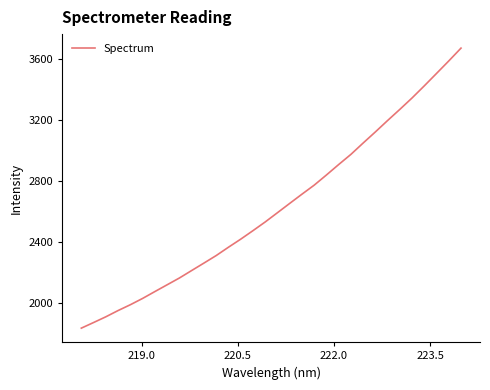

What is the greatest value displayed?

3670.9